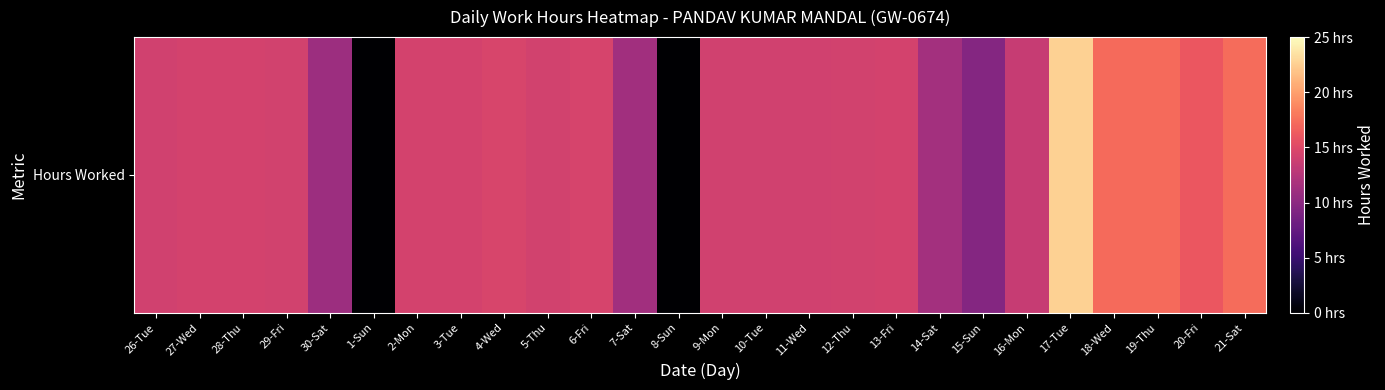

Rank the categories by value from lowest to highest.

1-Sun, 8-Sun, 15-Sun, 30-Sat, 7-Sat, 14-Sat, 16-Mon, 10-Tue, 9-Mon, 26-Tue, 11-Wed, 29-Fri, 12-Thu, 5-Thu, 3-Tue, 27-Wed, 28-Thu, 2-Mon, 13-Fri, 6-Fri, 4-Wed, 20-Fri, 19-Thu, 18-Wed, 21-Sat, 17-Tue